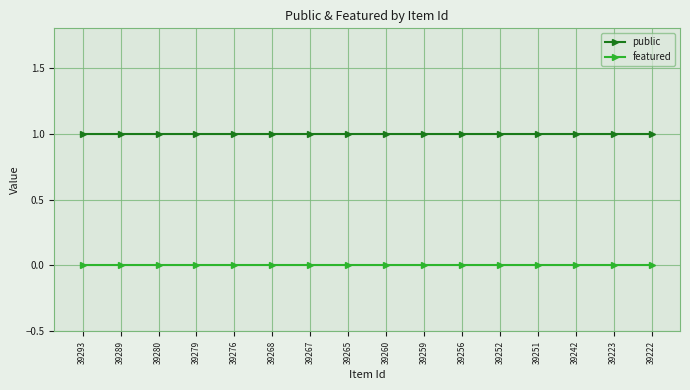

True or false: featured and public cross at least once.

False